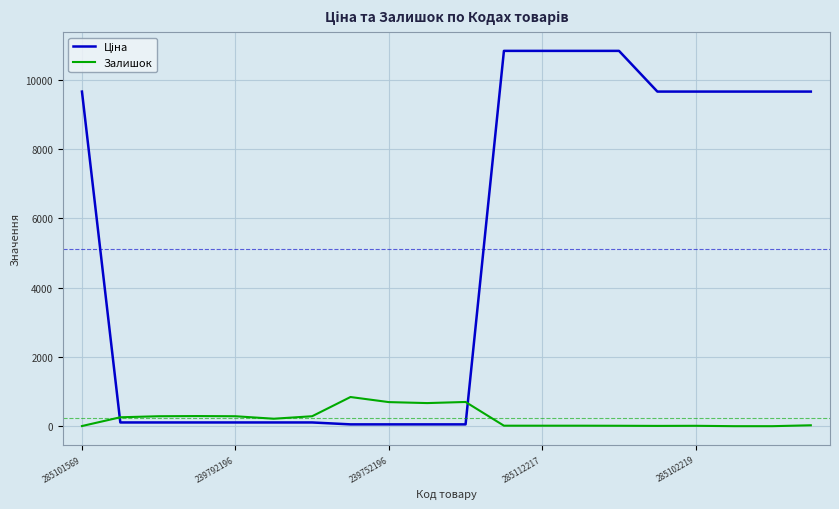

What is the maximum value shown in the chart?

10840.1